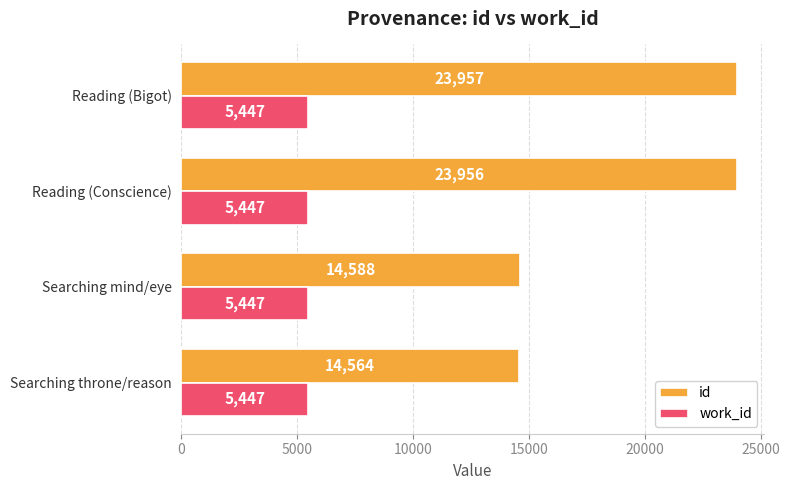

Count the number of categories in the chart.

4